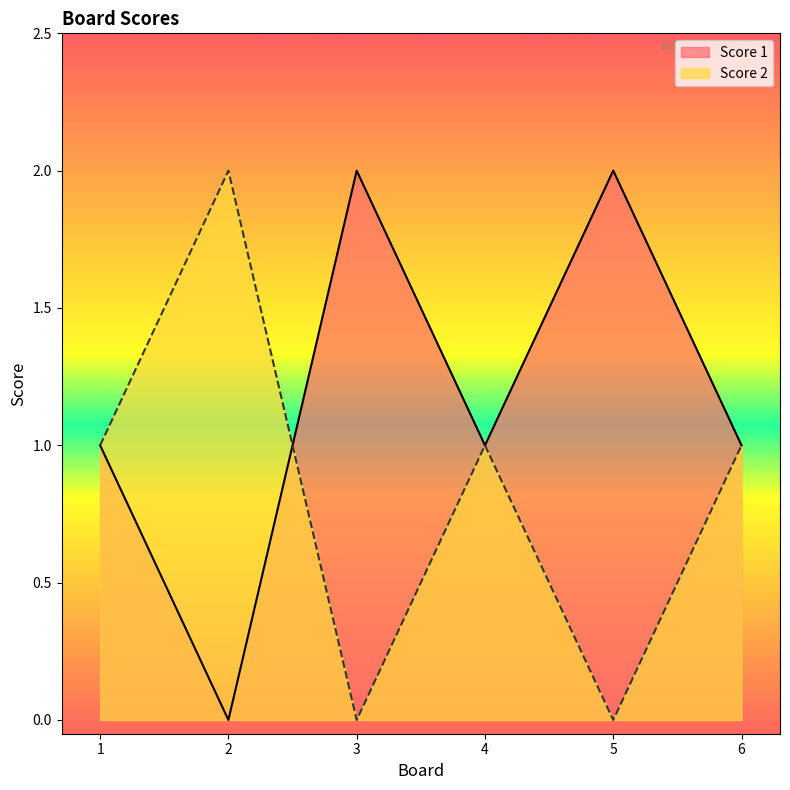

Reading left to right, transcribe all the data shown in this chart.

Score 1: 1=1	2=0	3=2	4=1	5=2	6=1
Score 2: 1=1	2=2	3=0	4=1	5=0	6=1